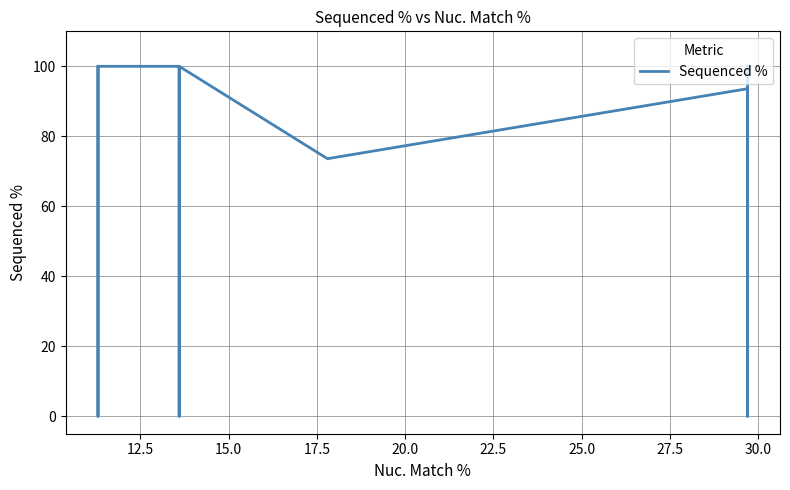

Approximately how many times larger is the value at 25.0 compared to 20.0?

1.0